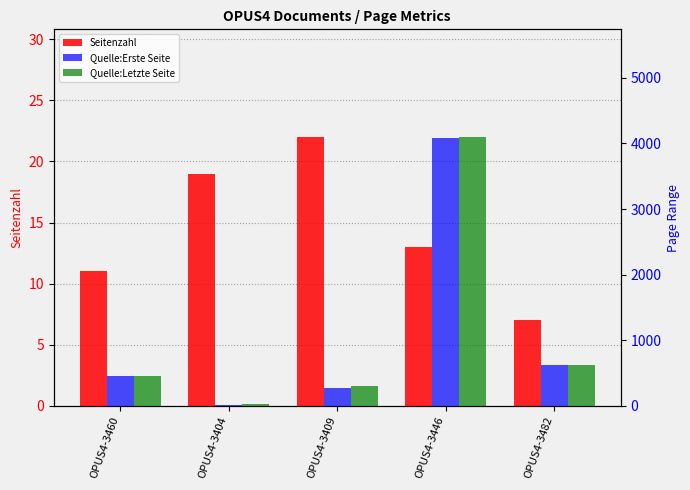

The value of Quelle:Letzte Seite at OPUS4-3460 is 461. True or false?

True